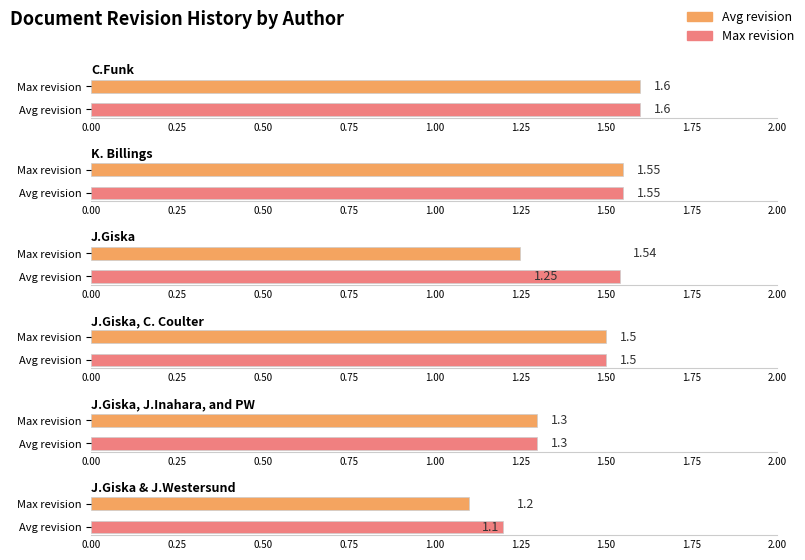

True or false: the data shows 2.6 at J.Giska.

False